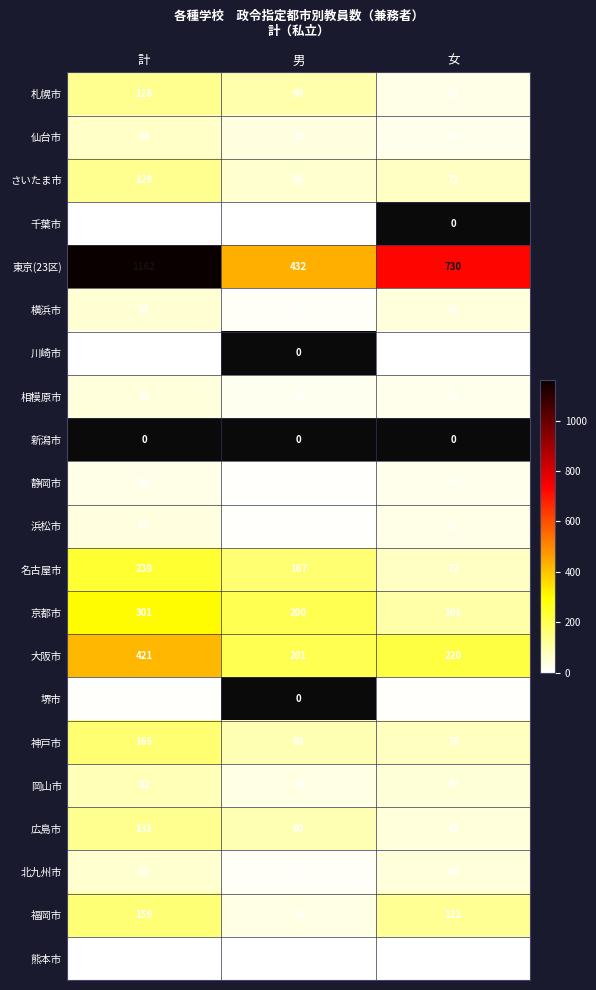

Rank the categories by 名古屋市 value from highest to lowest.

計, 男, 女